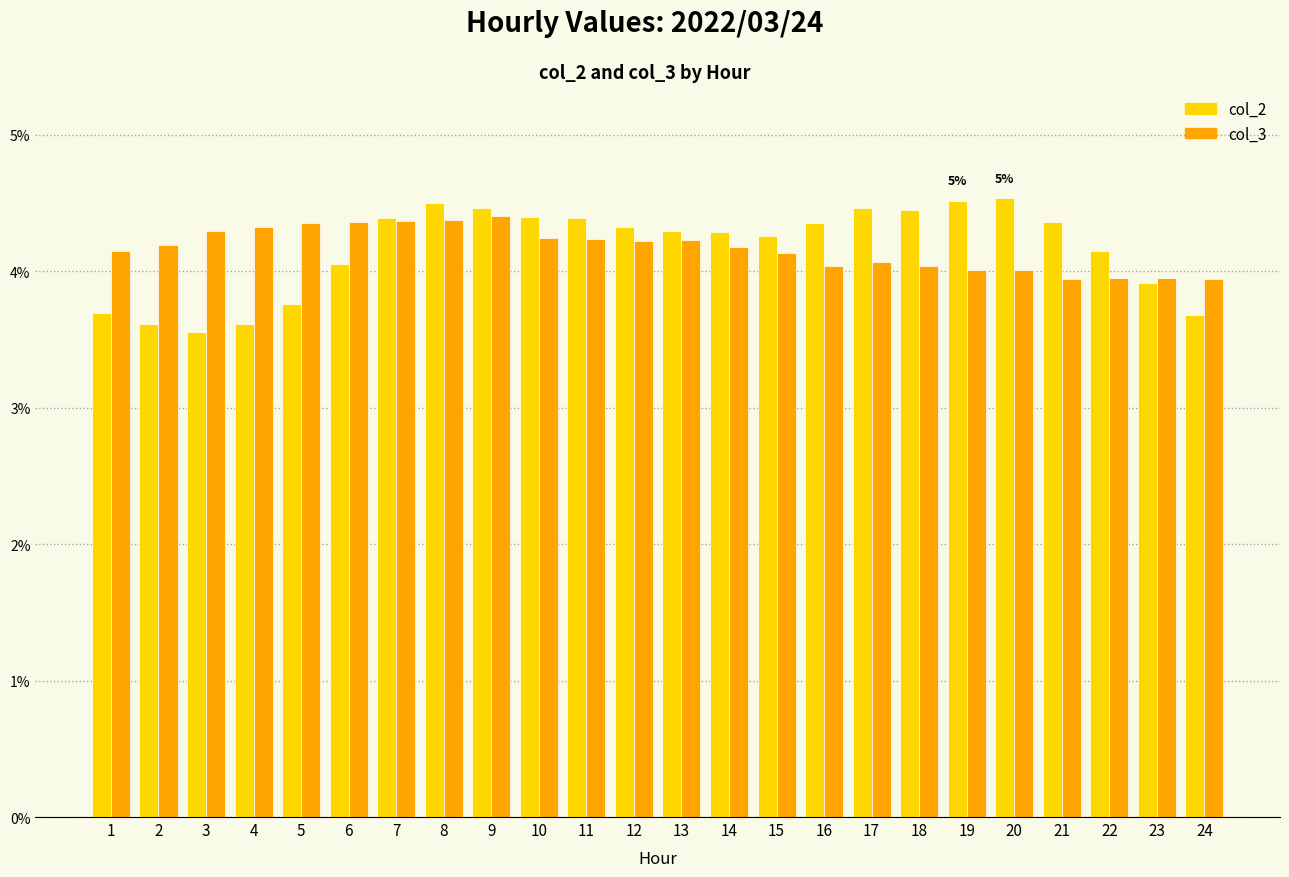

How many distinct data groups are displayed?

2